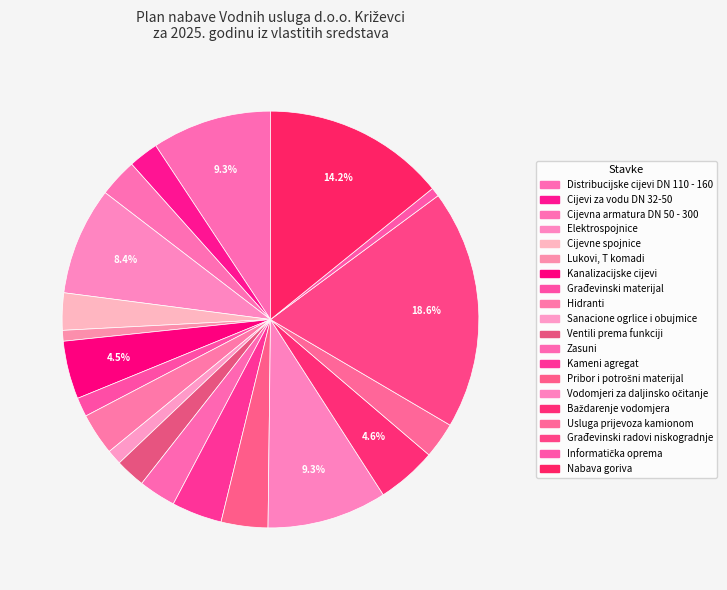

Count the number of slices in the pie.

20